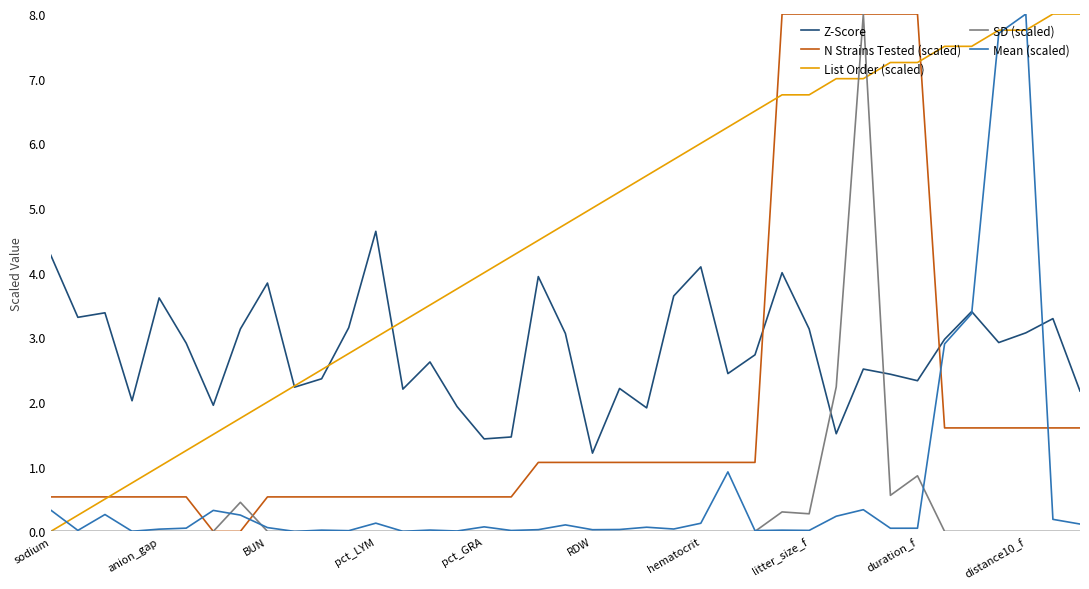

After their last crossing, which series has the higher values: Z-Score or SD (scaled)?

Z-Score